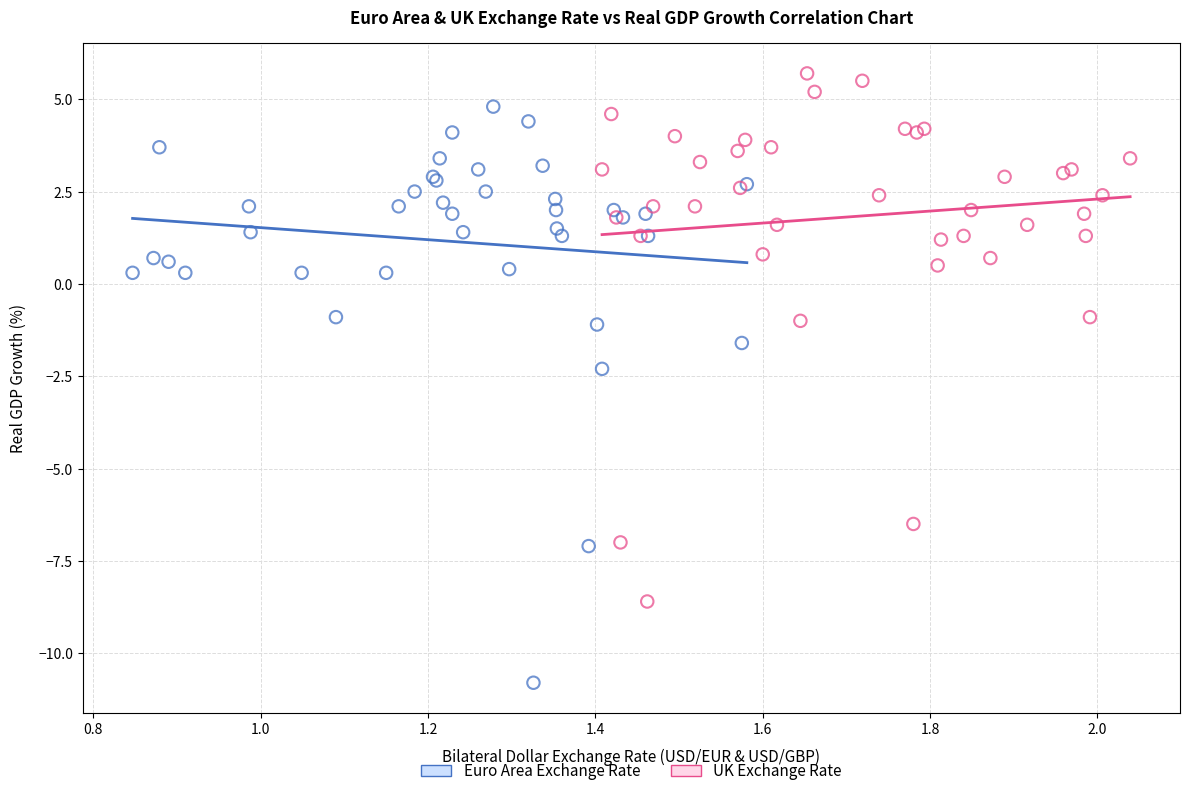

Which series reaches the maximum Y coordinate?

UK Exchange Rate